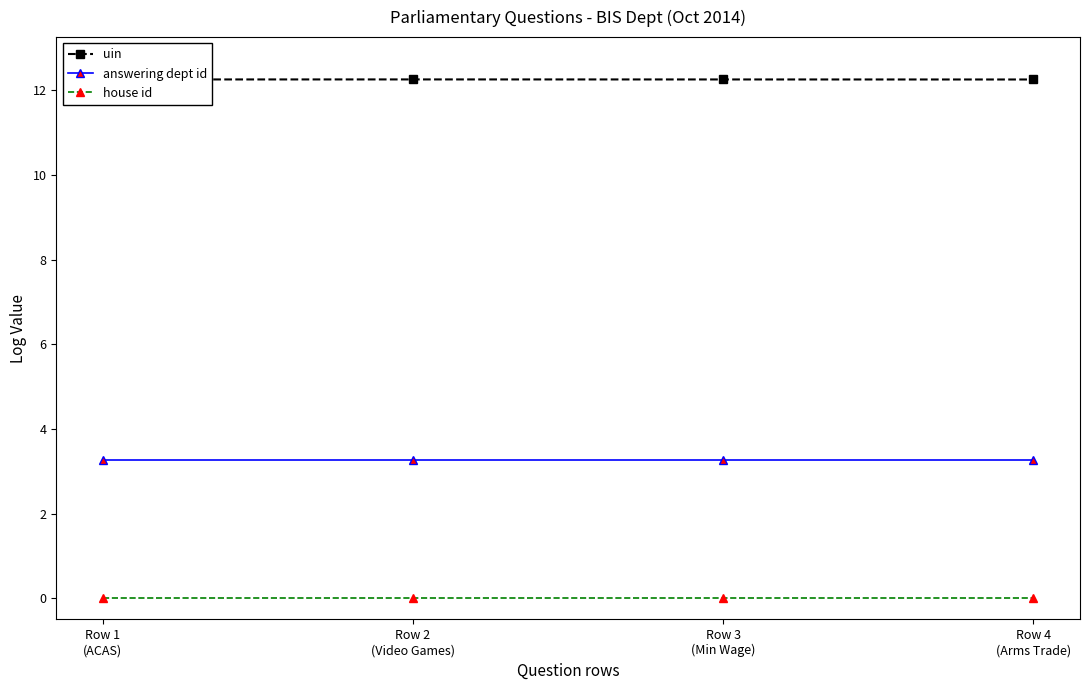

Rank the series by their average value, from highest to lowest.

uin, answering dept id, house id